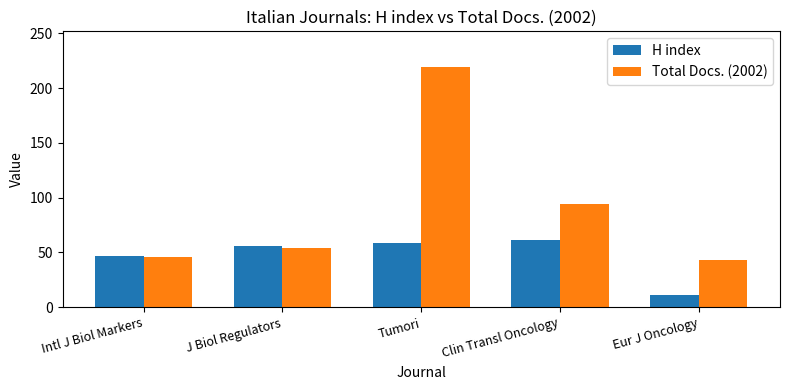

Are the bars grouped side by side (vs. stacked)?

Yes